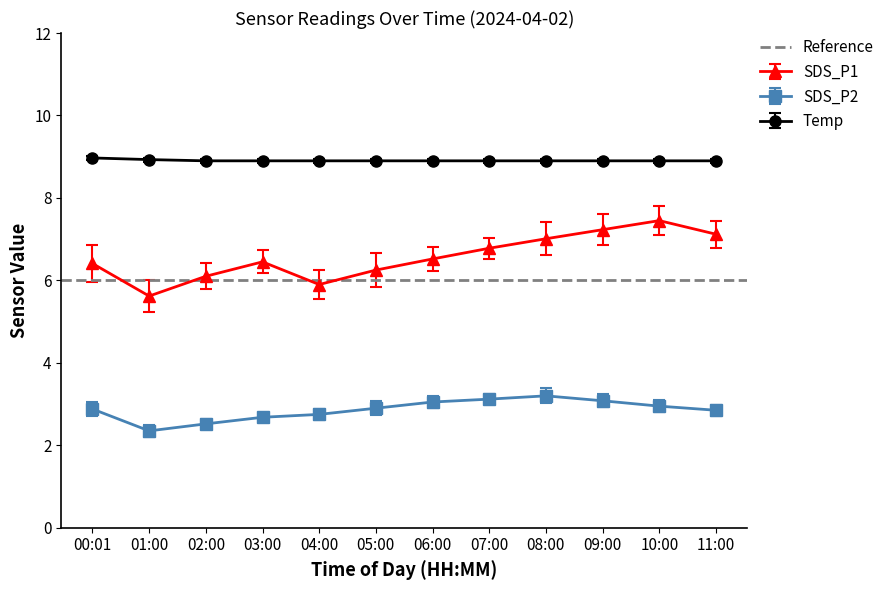

True or false: SDS_P1 and SDS_P2 cross at least once.

False